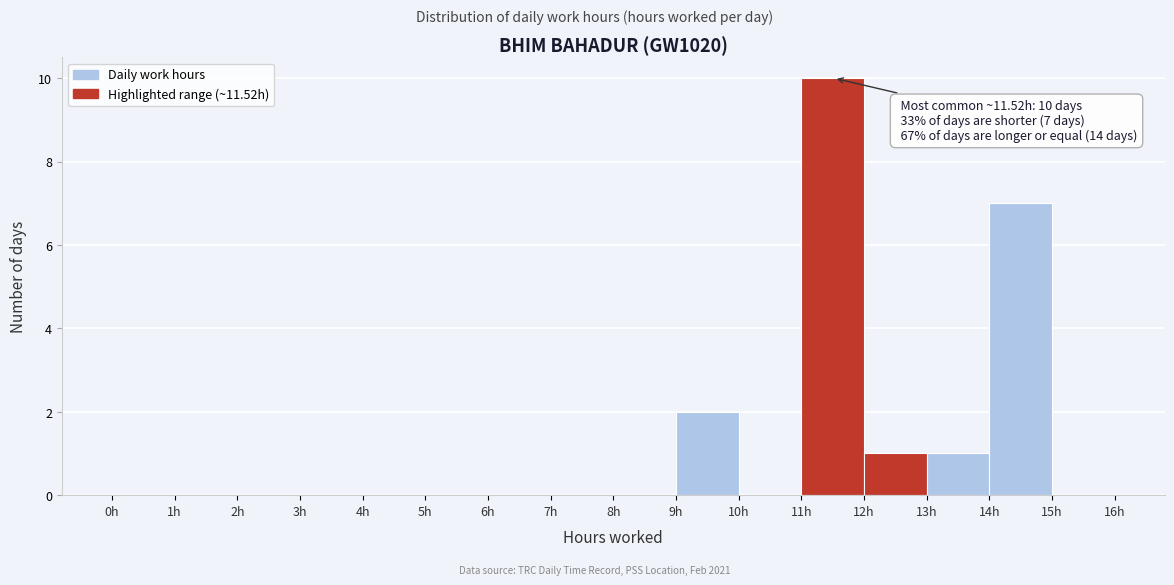

Over which range of the x-axis is the bar tallest?

11 to 12